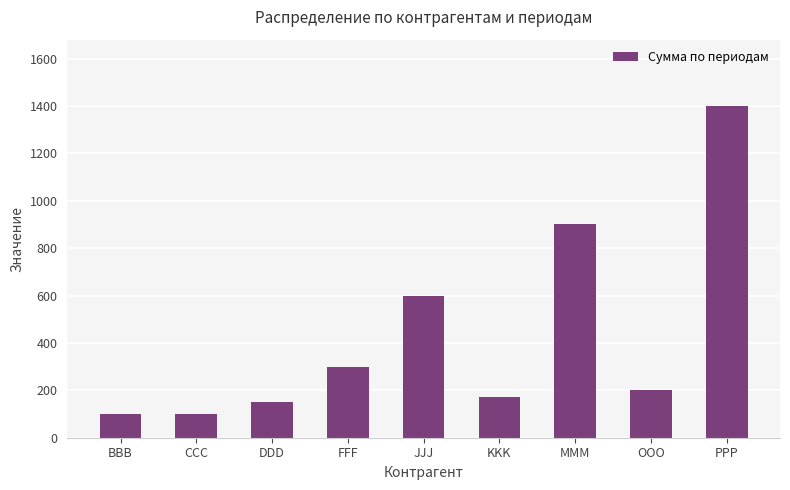

The chart shows a value of 43 at KKK. True or false?

False